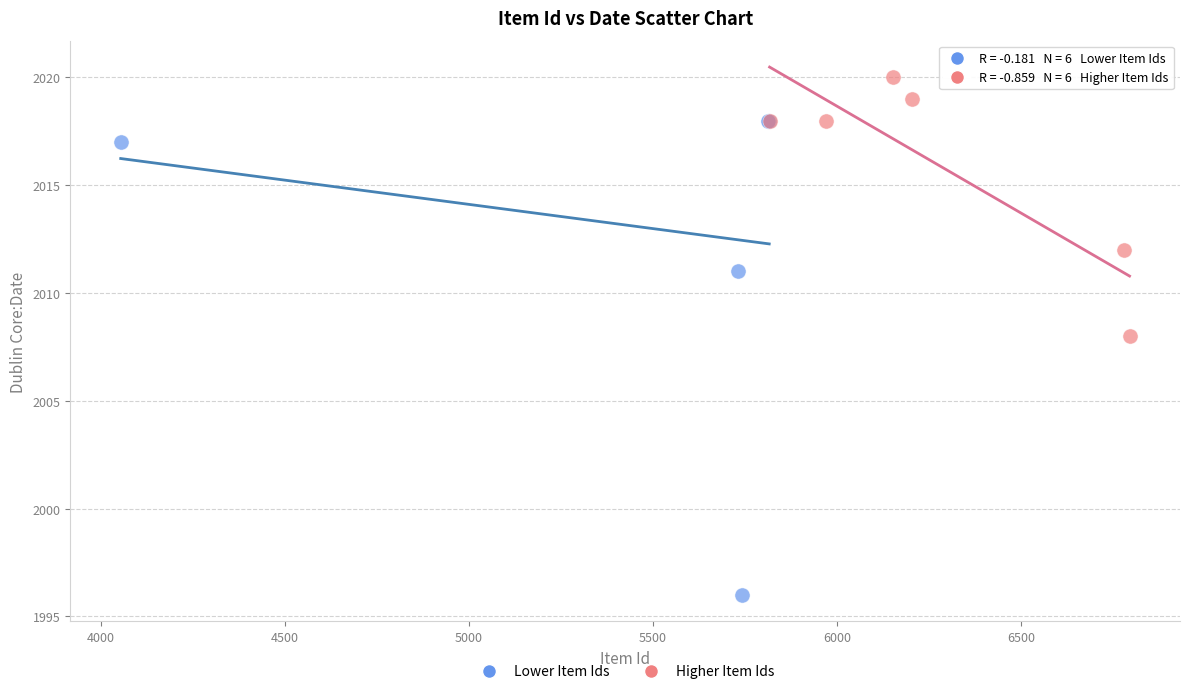

Which series has the widest spread of Y values?

Lower Item Ids